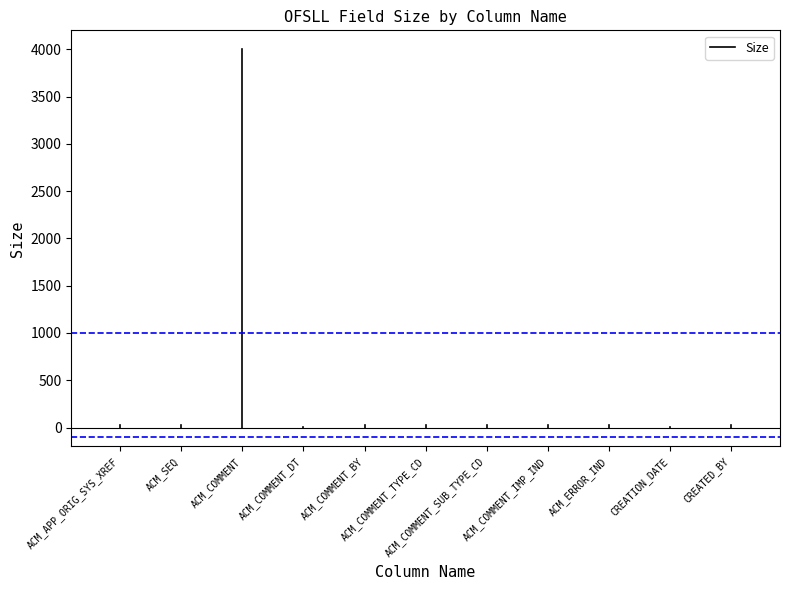

Is this an area chart (filled region under the line)?

No